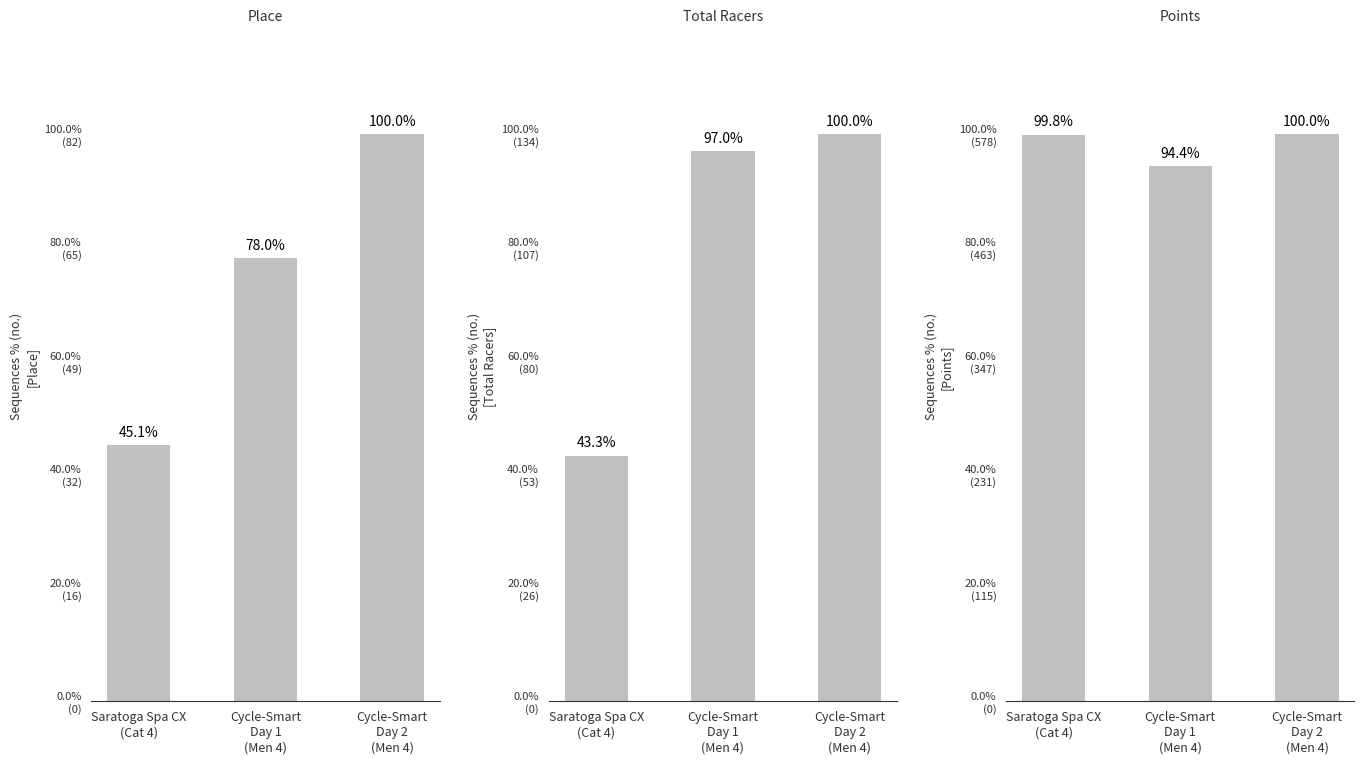

Reading left to right, what are all the values shown in this chart?

Place: Saratoga Spa CX
(Cat 4)=37.0	Cycle-Smart
Day 1
(Men 4)=64.0	Cycle-Smart
Day 2
(Men 4)=82.0
Total Racers: Saratoga Spa CX
(Cat 4)=58.0	Cycle-Smart
Day 1
(Men 4)=130.0	Cycle-Smart
Day 2
(Men 4)=134.0
Points: Saratoga Spa CX
(Cat 4)=578.1	Cycle-Smart
Day 1
(Men 4)=546.3	Cycle-Smart
Day 2
(Men 4)=578.9